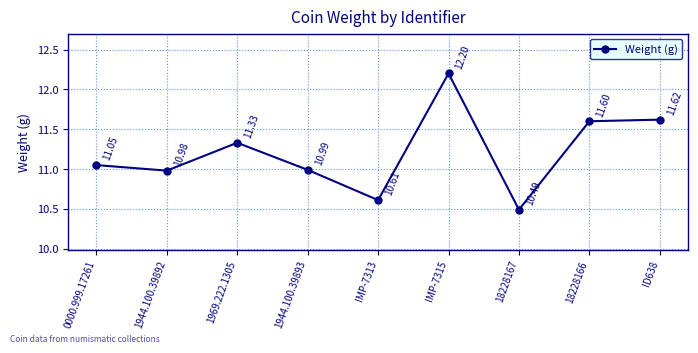

Approximately how many times larger is the value at 0000.999.17261 compared to 18228167?

1.1